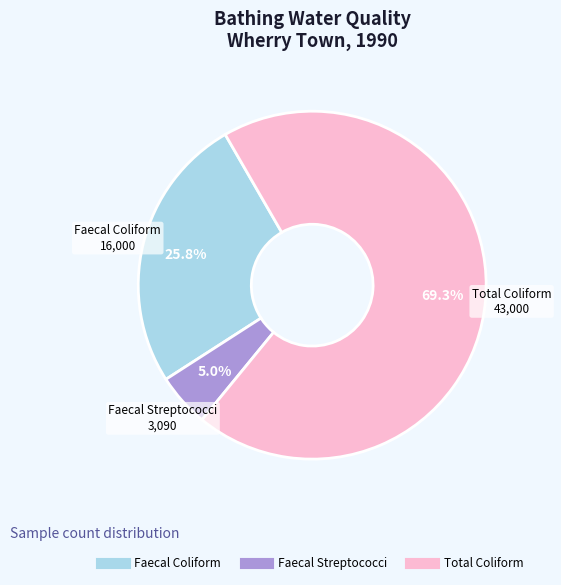

Does any single category account for the majority?

Yes